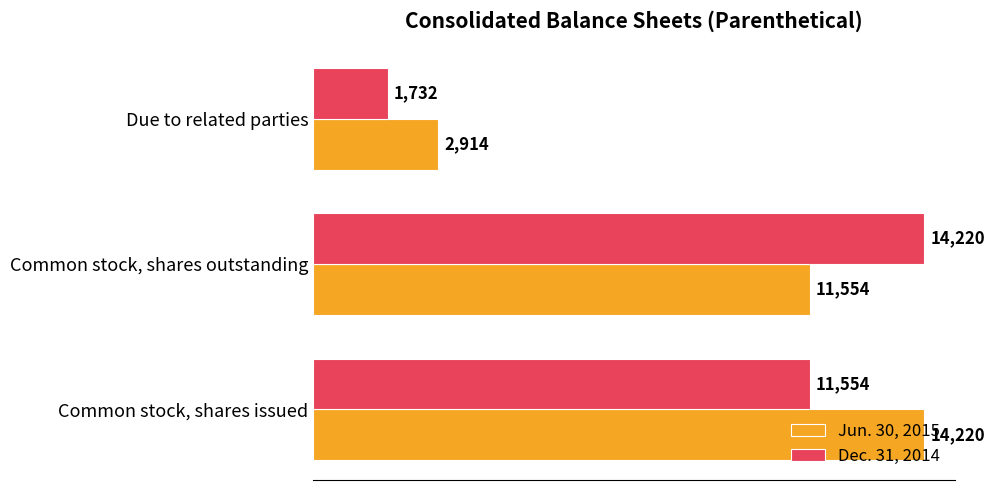

Between Common stock, shares issued and Due to related parties, which series saw the biggest shift?

Jun. 30, 2015